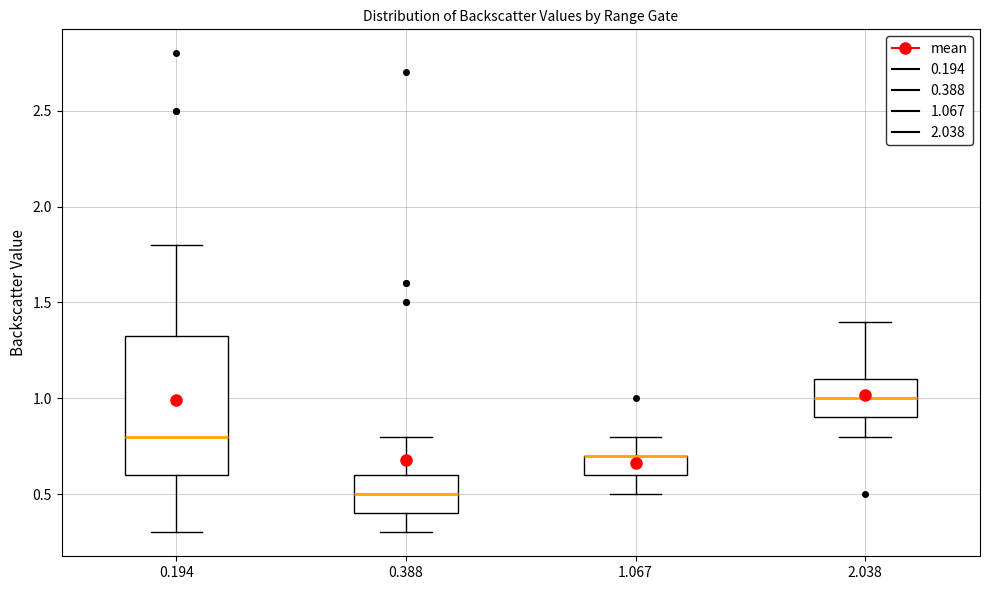

Comparing the boxes themselves (not the whiskers), which one is the tallest?

0.194